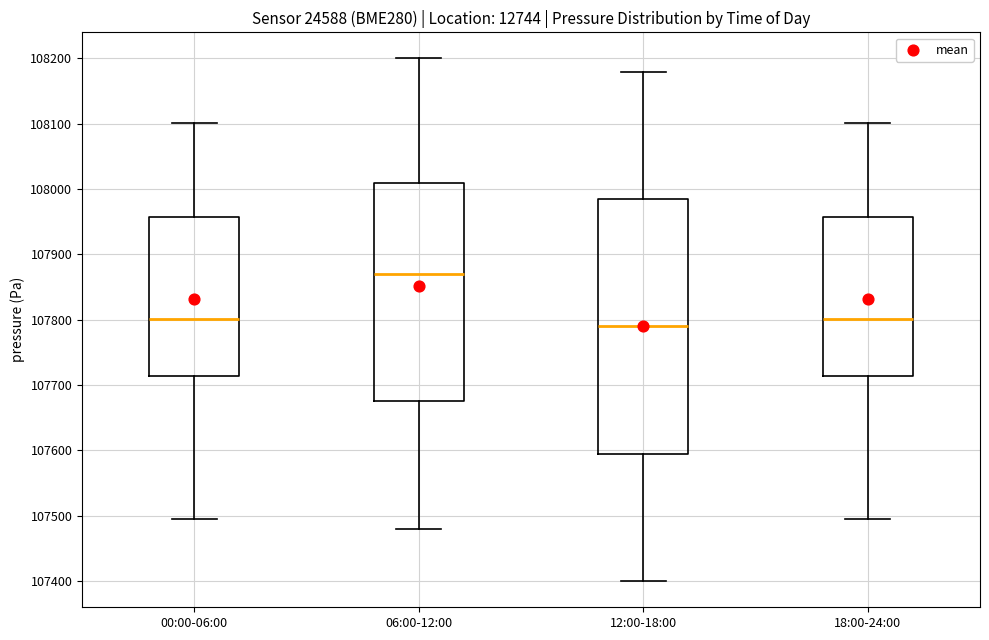

Reading left to right, read every box against the y-axis: the position of its median line, the range the box covers, and the ends of its whiskers. The values are not printed on the chart, so give them approximately, as read against the axis.

00:00-06:00: median 107800, box 107710 to 107960, whiskers 107490 to 108100
06:00-12:00: median 107870, box 107680 to 108010, whiskers 107480 to 108200
12:00-18:00: median 107790, box 107600 to 107990, whiskers 107400 to 108180
18:00-24:00: median 107800, box 107710 to 107960, whiskers 107490 to 108100